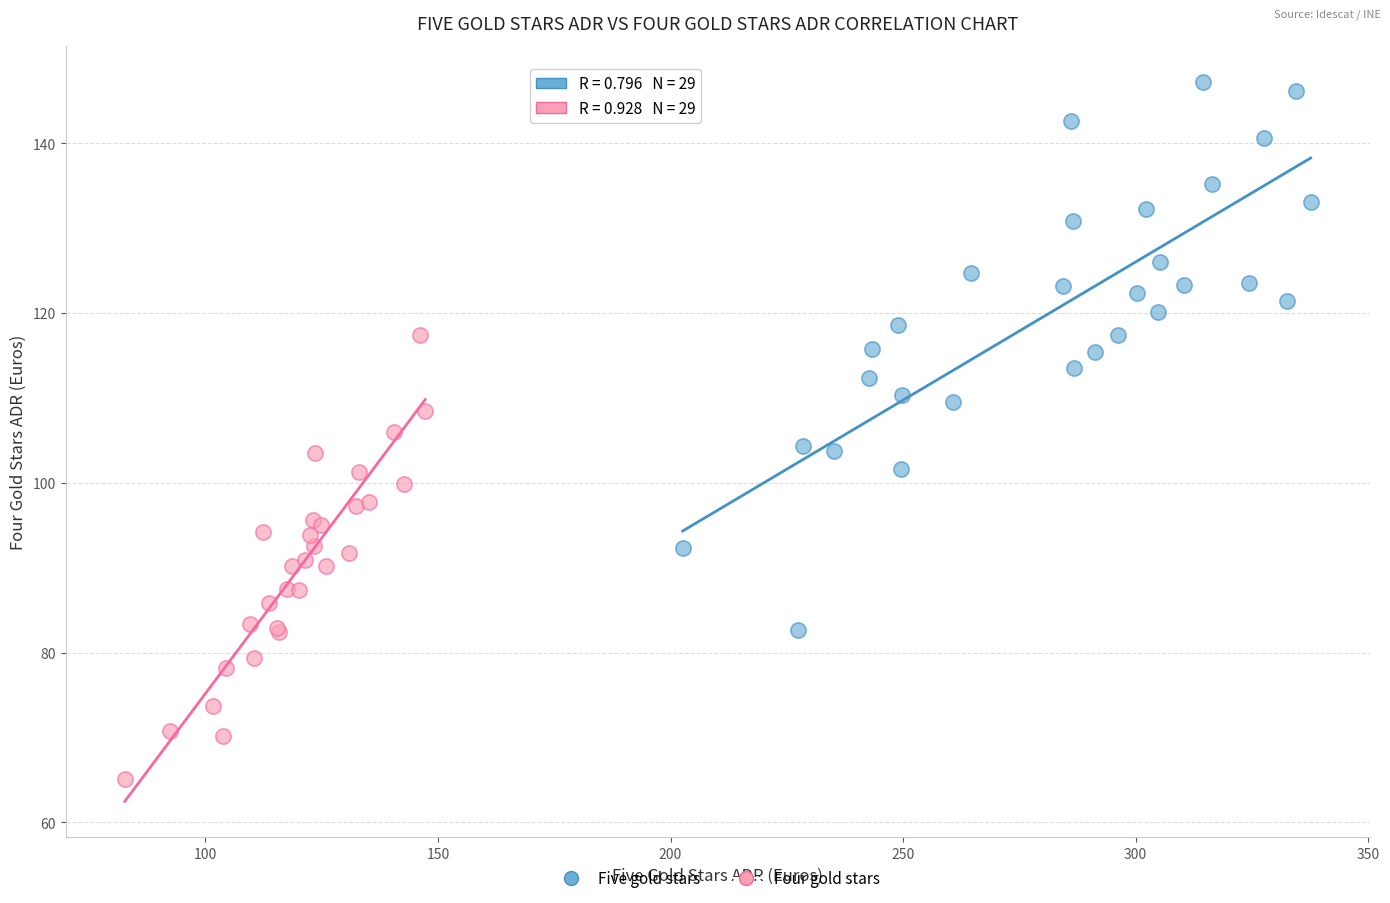

Which series has the largest Y range (max minus min)?

Five gold stars